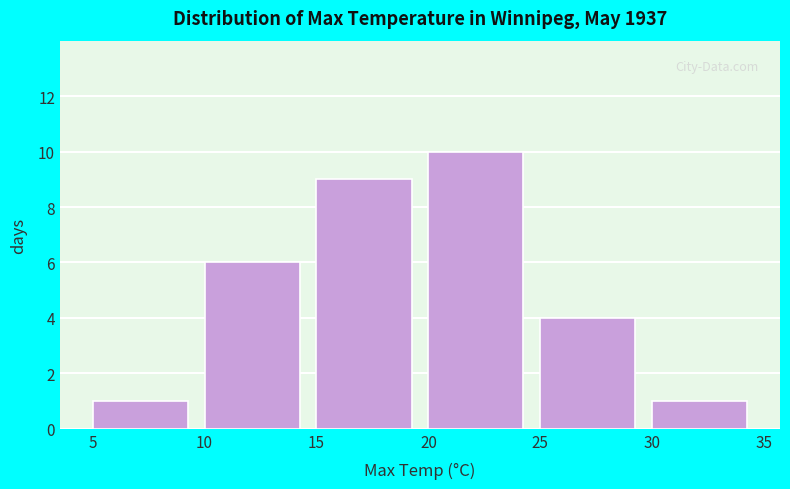

Reading left to right, list every bar in this chart as the range it spans on the x-axis followed by its height. The values are not printed on the chart, so give them approximately, as read against the axis.

5 to 10: 1
10 to 15: 6
15 to 20: 9
20 to 25: 10
25 to 30: 4
30 to 35: 1